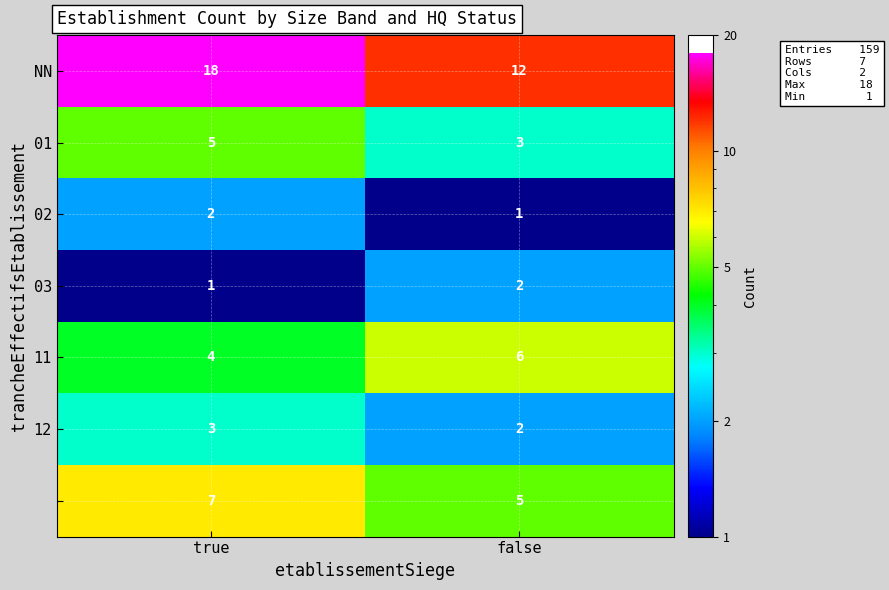

What is the difference between the highest and lowest values at false?

11